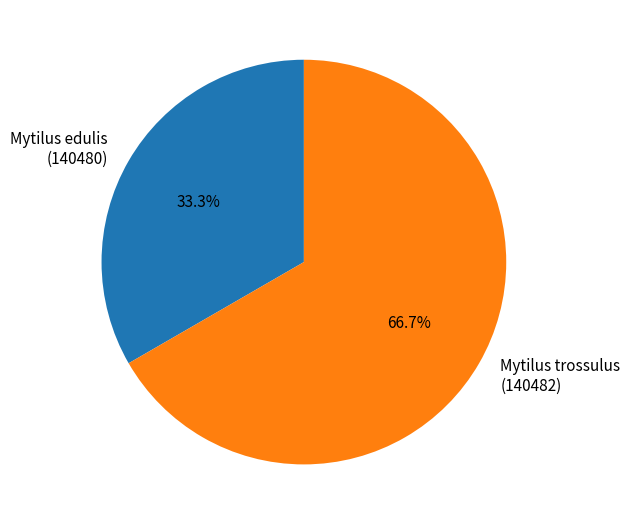

Which slice is the largest?

Mytilus trossulus (140482)